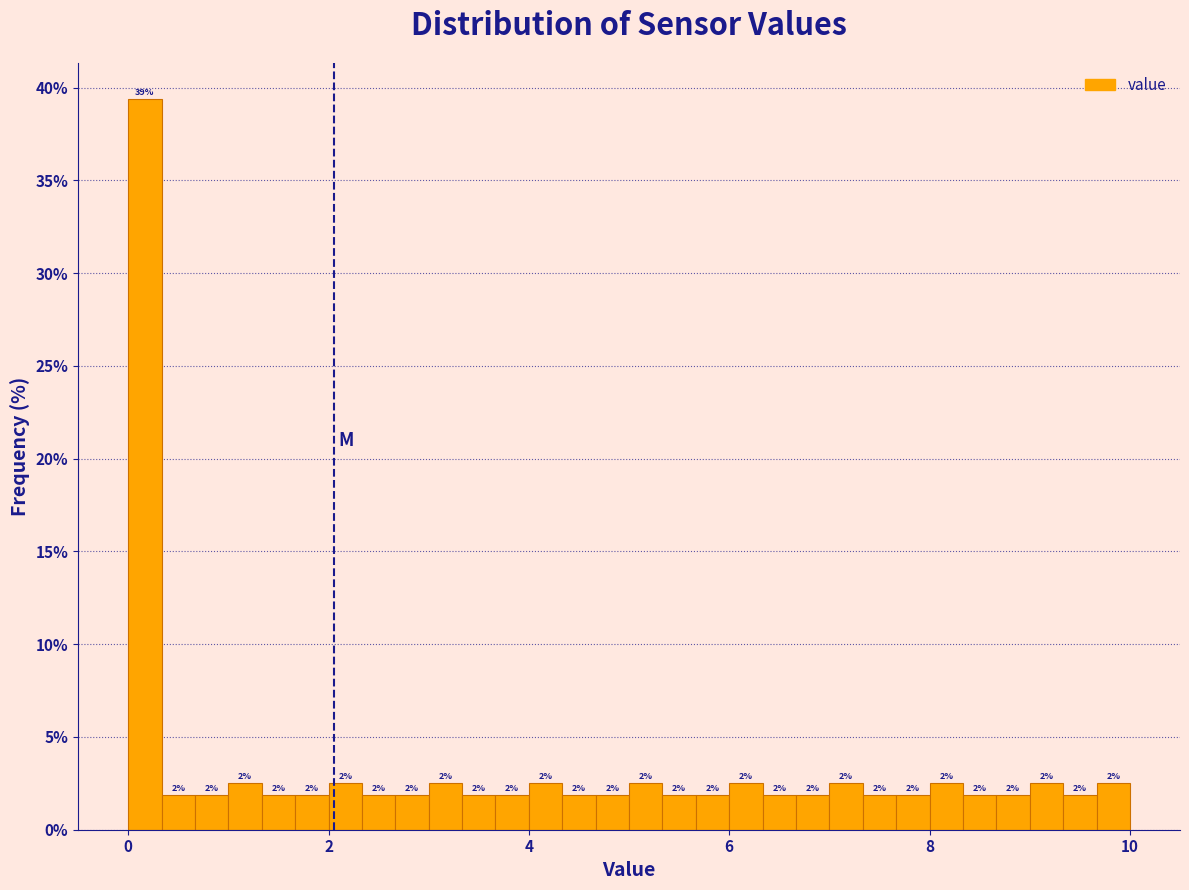

Read against the x-axis, roughly where is the centre of the tallest bar?

0.2